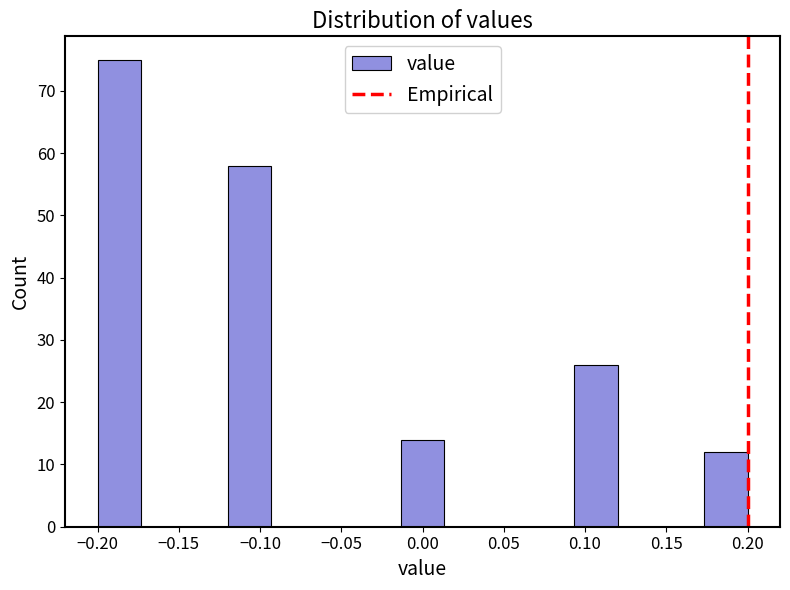

How tall is the bar that spans 0.175 to 0.200 on the x-axis? Neither the bar edges nor the heights are printed on the chart, so give them approximately, as read against the axes.

12